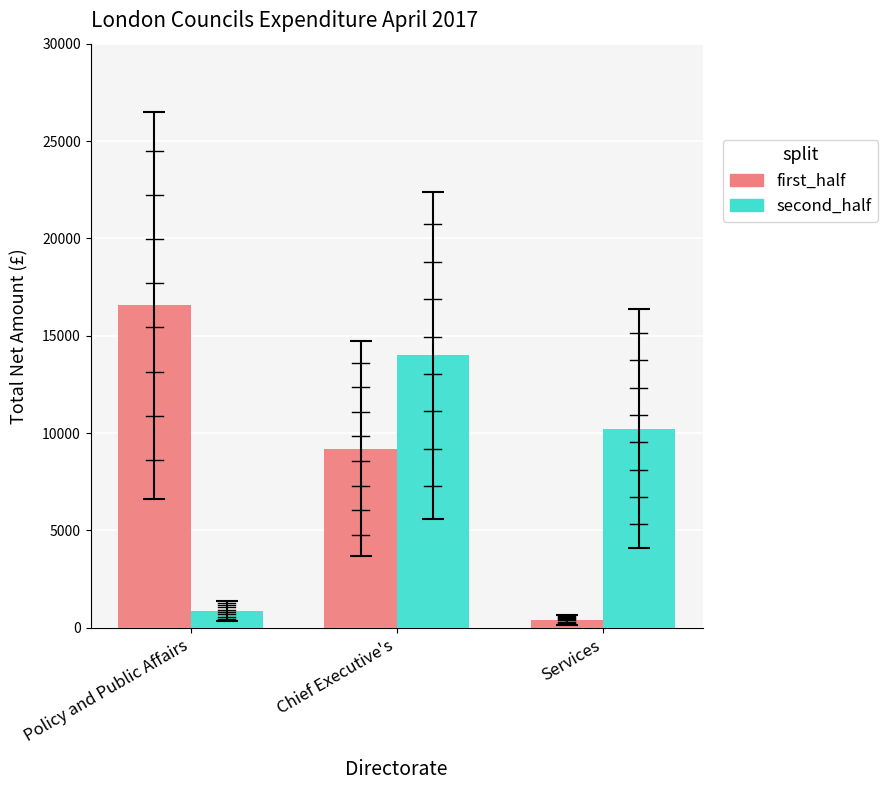

What is the value of the second_half bar at the 3rd from the left?

10233.3